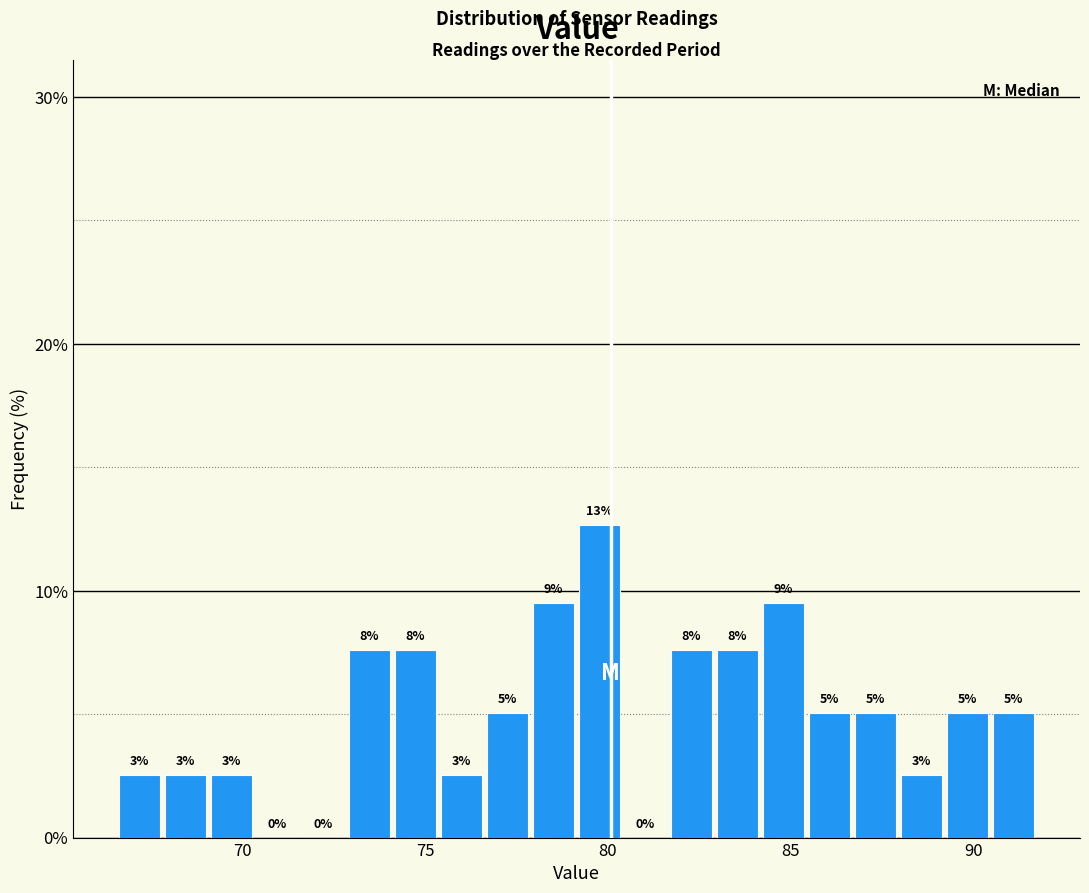

Read against the x-axis, roughly where is the centre of the tallest bar?

80.0